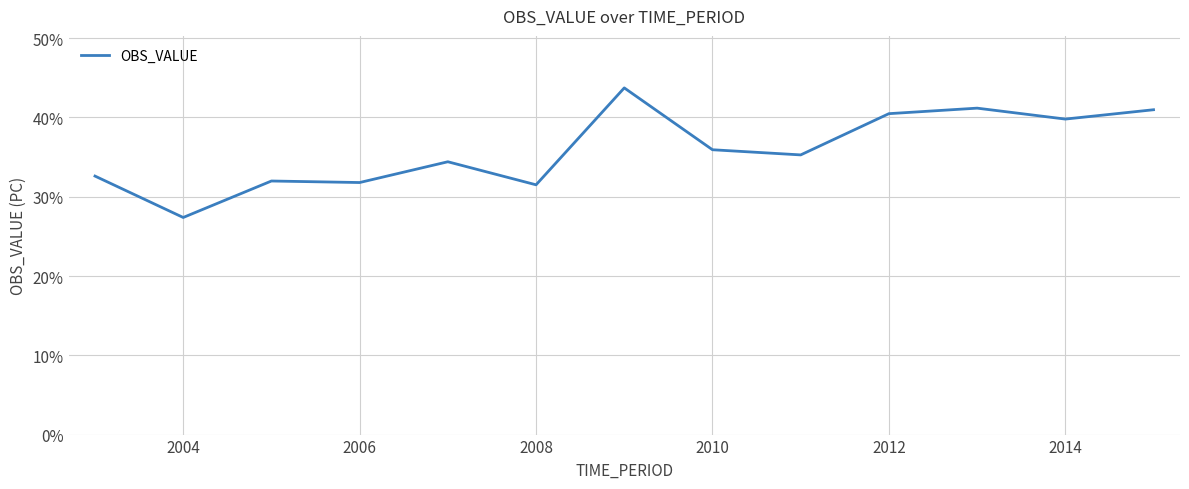

Does the chart display data point markers on the line(s)?

No